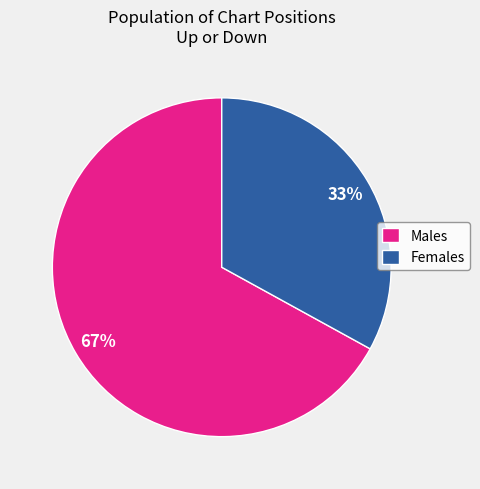

How many slices are in this pie chart?

2